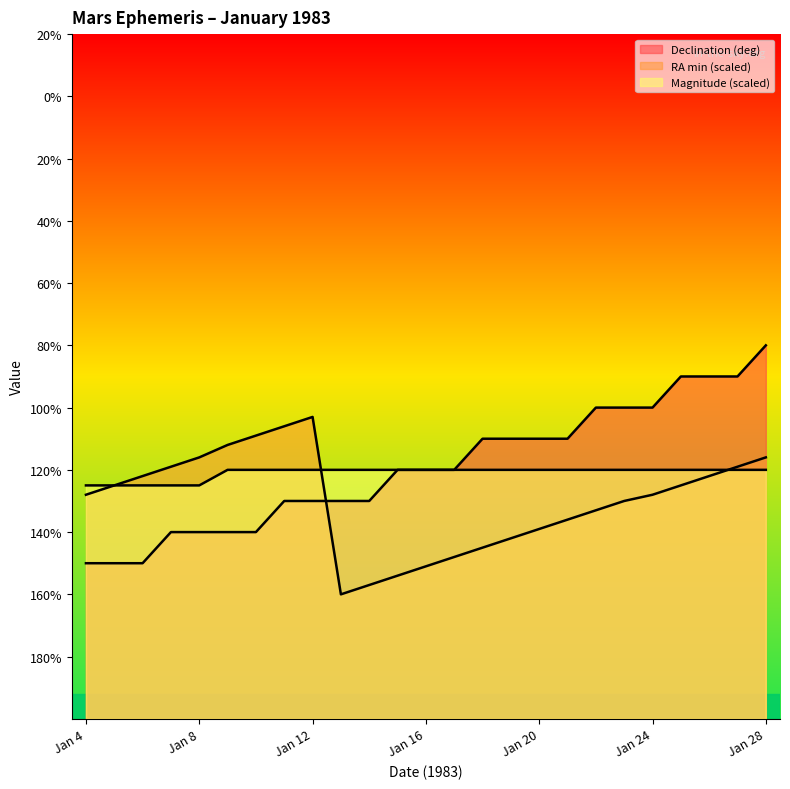

Reading left to right, list all the values displayed in this chart.

Declination (deg): Jan 4=-15.0	Jan 5=-15.0	Jan 6=-15.0	Jan 7=-14.0	Jan 8=-14.0	Jan 9=-14.0	Jan 10=-14.0	Jan 11=-13.0	Jan 12=-13.0	Jan 13=-13.0	Jan 14=-13.0	Jan 15=-12.0	Jan 16=-12.0	Jan 17=-12.0	Jan 18=-11.0	Jan 19=-11.0	Jan 20=-11.0	Jan 21=-11.0	Jan 22=-10.0	Jan 23=-10.0	Jan 24=-10.0	Jan 25=-9.0	Jan 26=-9.0	Jan 27=-9.0	Jan 28=-8.0
RA min: Jan 4=-12.8	Jan 5=-12.5	Jan 6=-12.2	Jan 7=-11.9	Jan 8=-11.6	Jan 9=-11.2	Jan 10=-10.9	Jan 11=-10.6	Jan 12=-10.3	Jan 13=-16.0	Jan 14=-15.7	Jan 15=-15.4	Jan 16=-15.1	Jan 17=-14.8	Jan 18=-14.5	Jan 19=-14.2	Jan 20=-13.9	Jan 21=-13.6	Jan 22=-13.3	Jan 23=-13.0	Jan 24=-12.8	Jan 25=-12.5	Jan 26=-12.2	Jan 27=-11.9	Jan 28=-11.6
Magnitude: Jan 4=-12.5	Jan 5=-12.5	Jan 6=-12.5	Jan 7=-12.5	Jan 8=-12.5	Jan 9=-12.0	Jan 10=-12.0	Jan 11=-12.0	Jan 12=-12.0	Jan 13=-12.0	Jan 14=-12.0	Jan 15=-12.0	Jan 16=-12.0	Jan 17=-12.0	Jan 18=-12.0	Jan 19=-12.0	Jan 20=-12.0	Jan 21=-12.0	Jan 22=-12.0	Jan 23=-12.0	Jan 24=-12.0	Jan 25=-12.0	Jan 26=-12.0	Jan 27=-12.0	Jan 28=-12.0